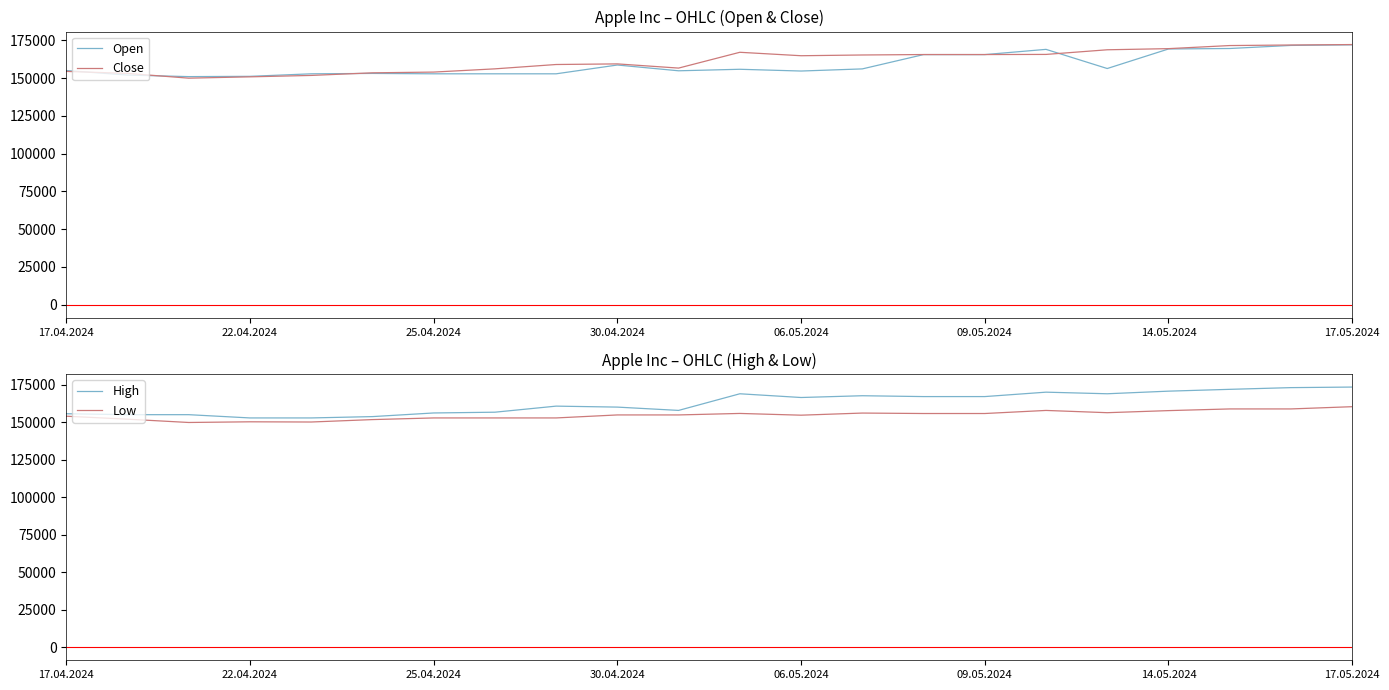

What is the sum of all High values?

3581378